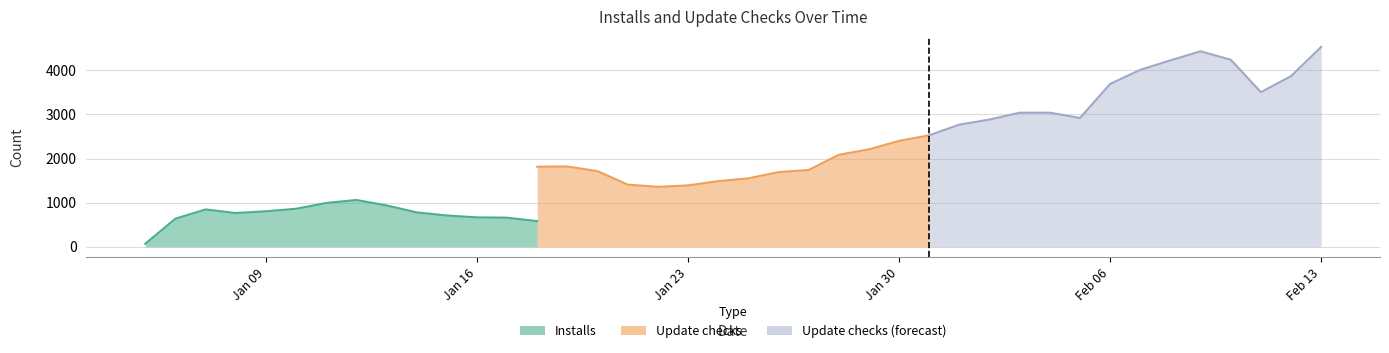

What is the value of the Installs point at the 2nd from the left?

639